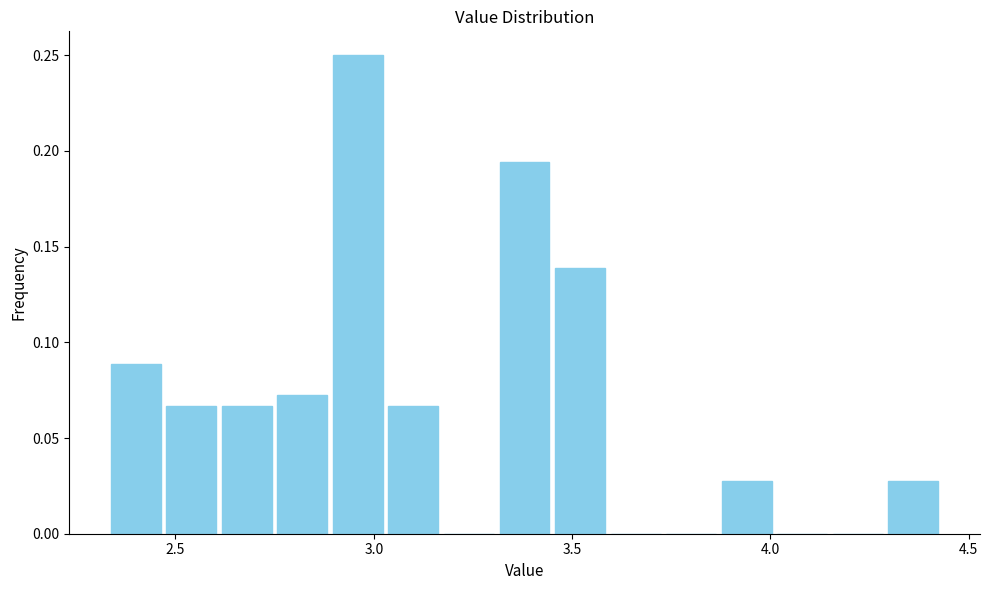

Around what value on the x-axis is the tallest bar? Give the approximate position of its centre, as read against the axis.

2.95